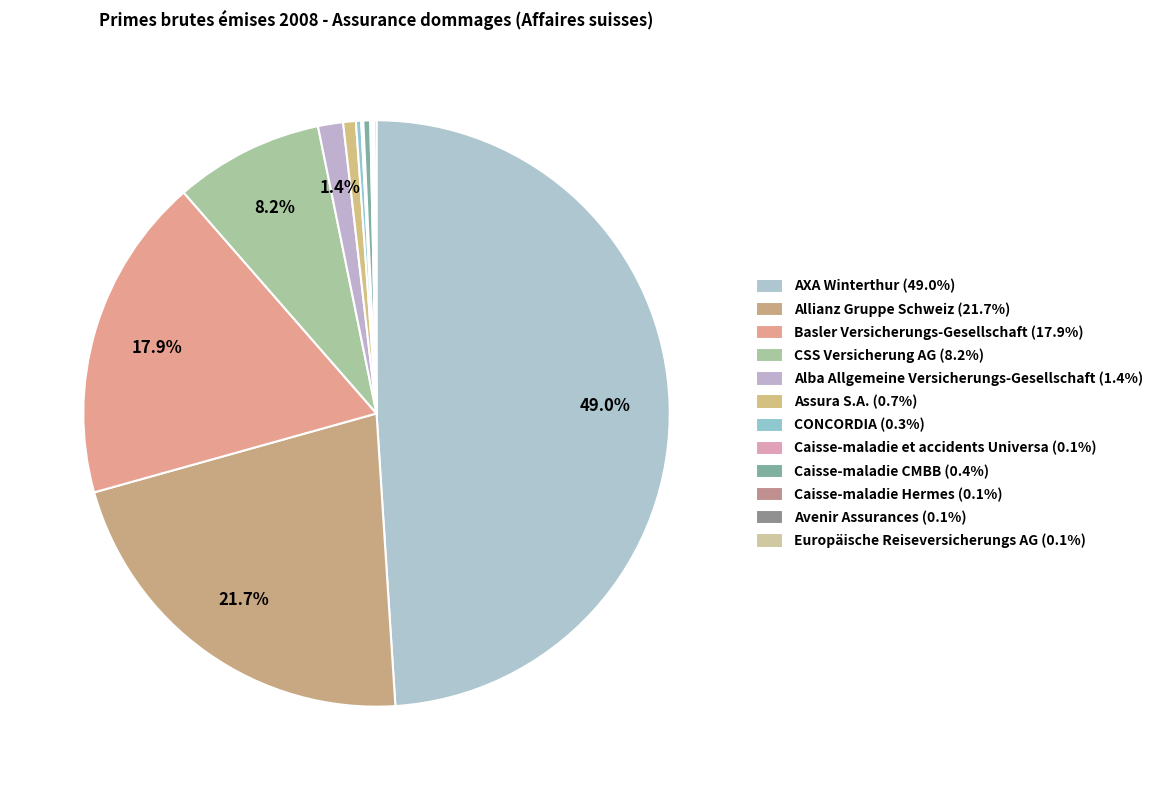

What percentage is the Allianz Gruppe Schweiz slice, to the nearest percent?

22%